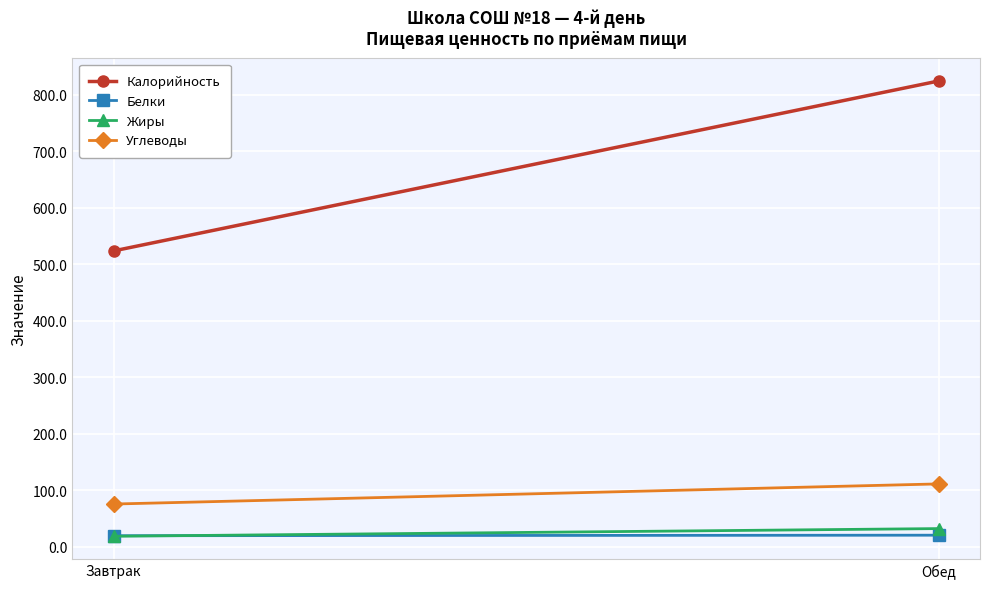

What is the spread (max minus min) of values at Завтрак?

504.7